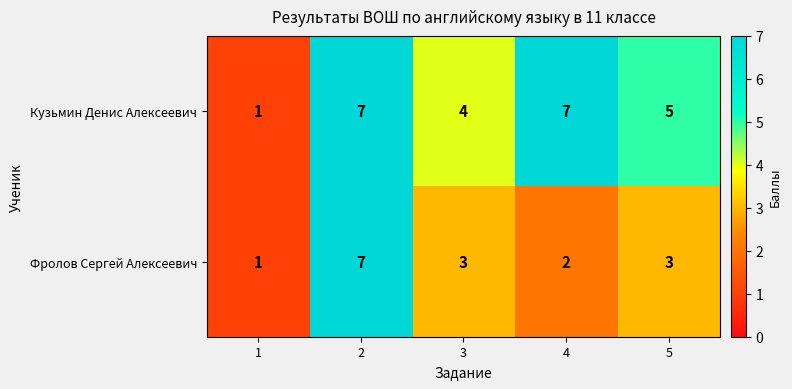

At which category is the sum across all series the highest?

2